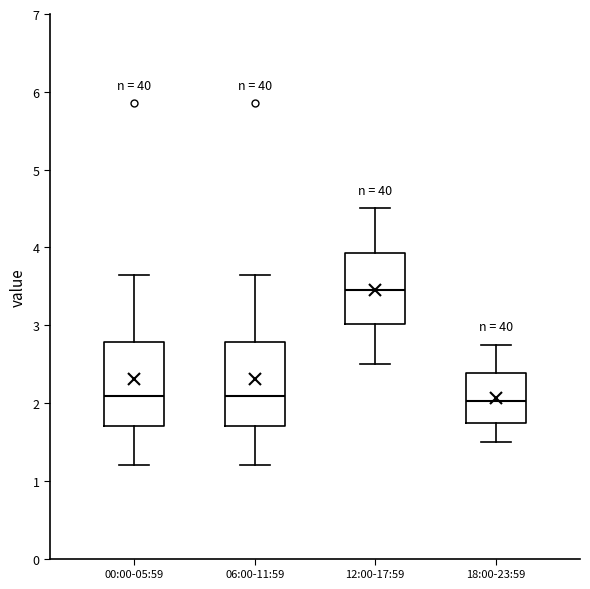

Where does the lower whisker of the box for 06:00-11:59 end on the y-axis? The values are not printed on the chart, so give them approximately, as read against the axis.

1.2